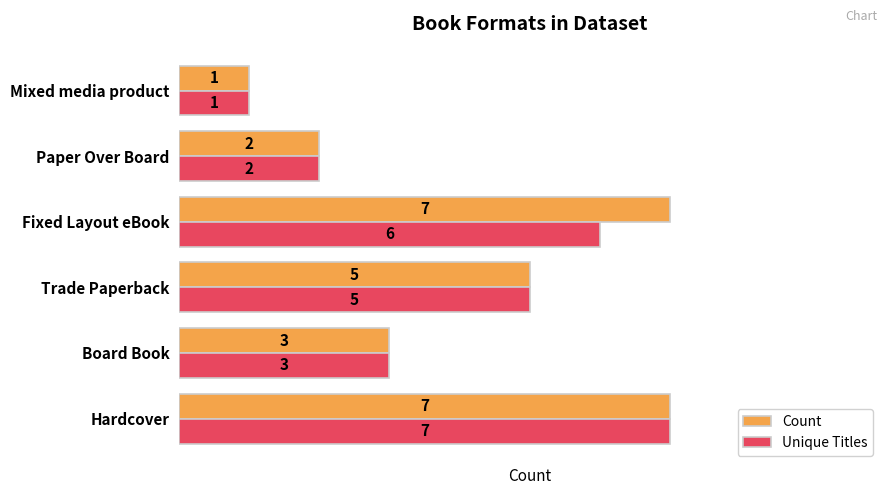

What is the approximate value of Unique Titles at Hardcover?

7